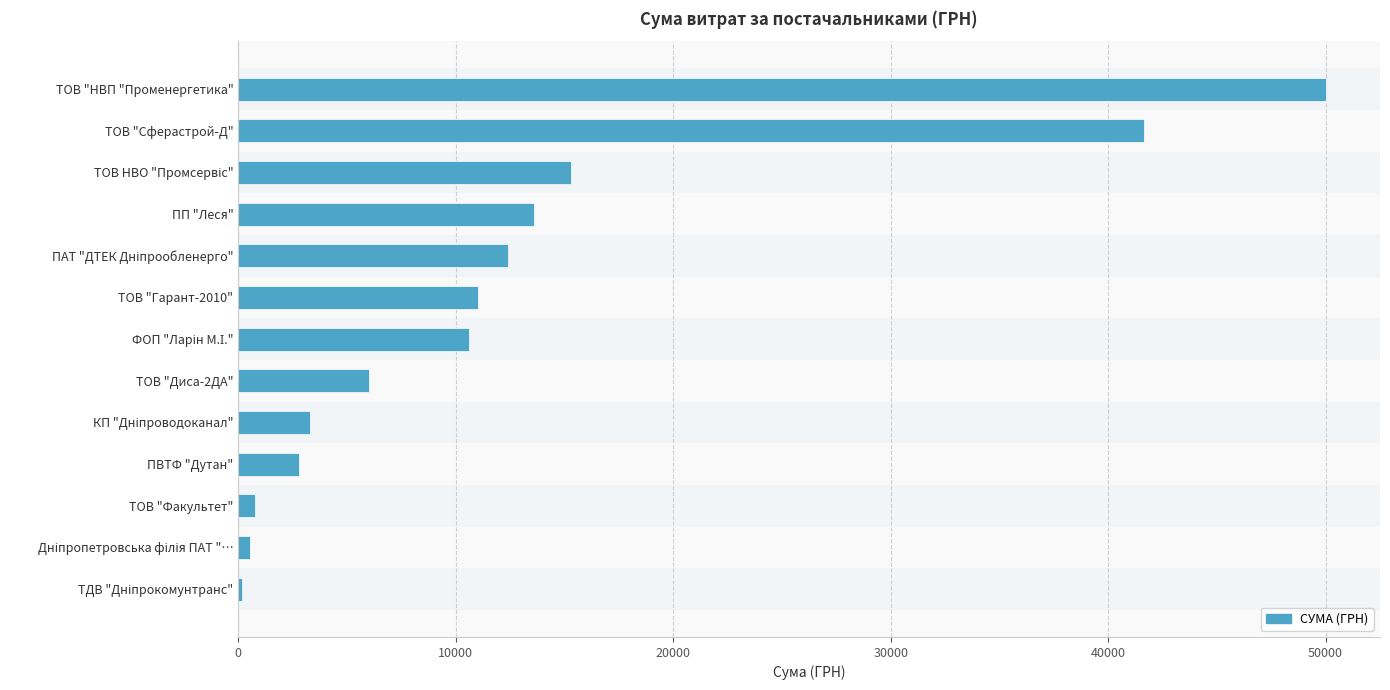

What is the label of the 6th bar from the bottom?

ТОВ "Диса-2ДА"